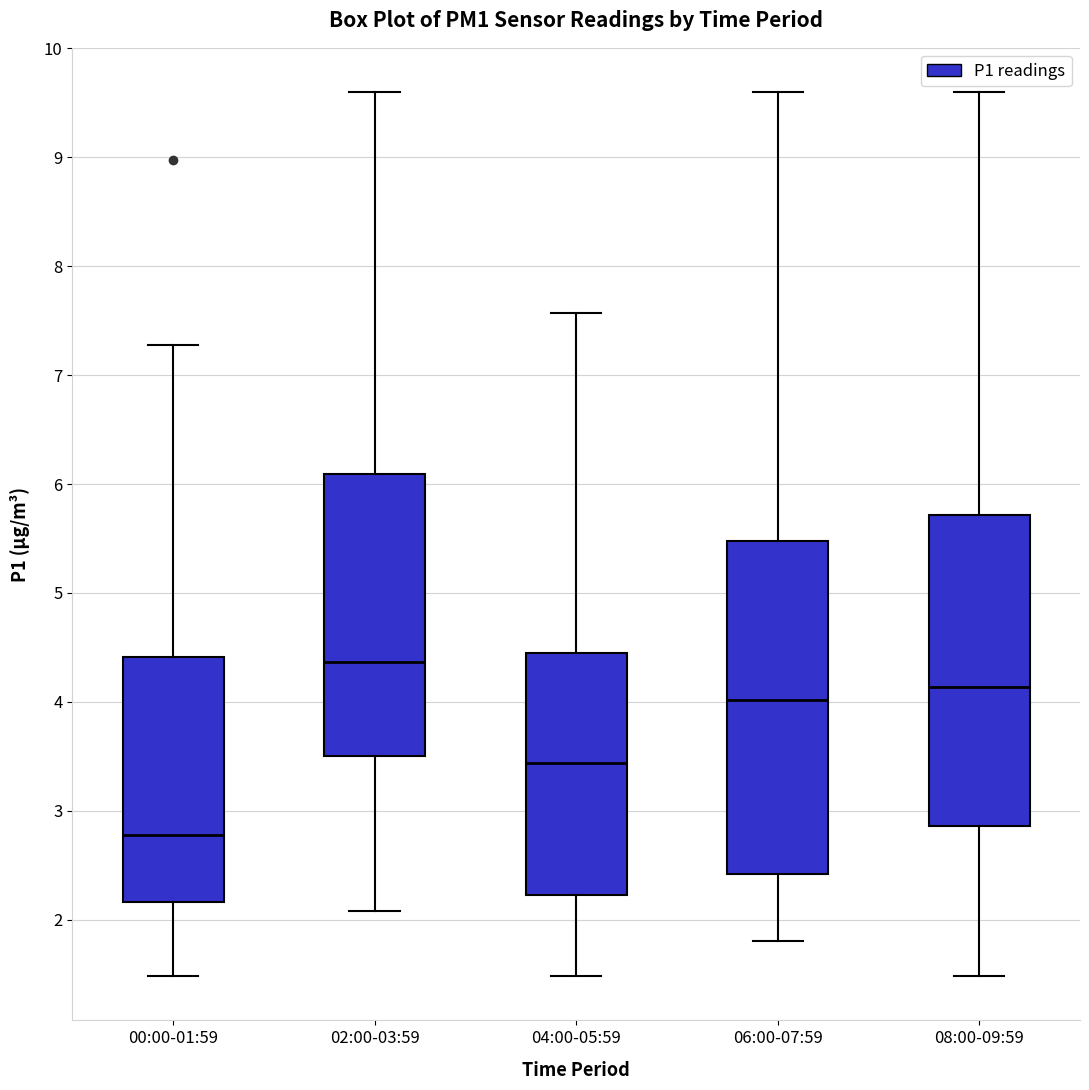

Reading left to right, read every box against the y-axis: the position of its median line, the range the box covers, and the ends of its whiskers. The values are not printed on the chart, so give them approximately, as read against the axis.

00:00-01:59: median 2.8, box 2.2 to 4.4, whiskers 1.5 to 7.3
02:00-03:59: median 4.4, box 3.5 to 6.1, whiskers 2.1 to 9.6
04:00-05:59: median 3.4, box 2.2 to 4.4, whiskers 1.5 to 7.6
06:00-07:59: median 4.0, box 2.4 to 5.5, whiskers 1.8 to 9.6
08:00-09:59: median 4.1, box 2.9 to 5.7, whiskers 1.5 to 9.6